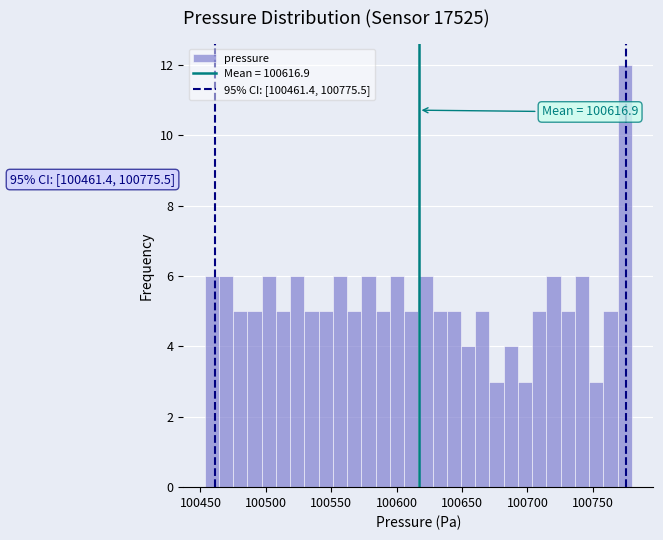

Around what value on the x-axis is the tallest bar? Give the approximate position of its centre, as read against the axis.

100775